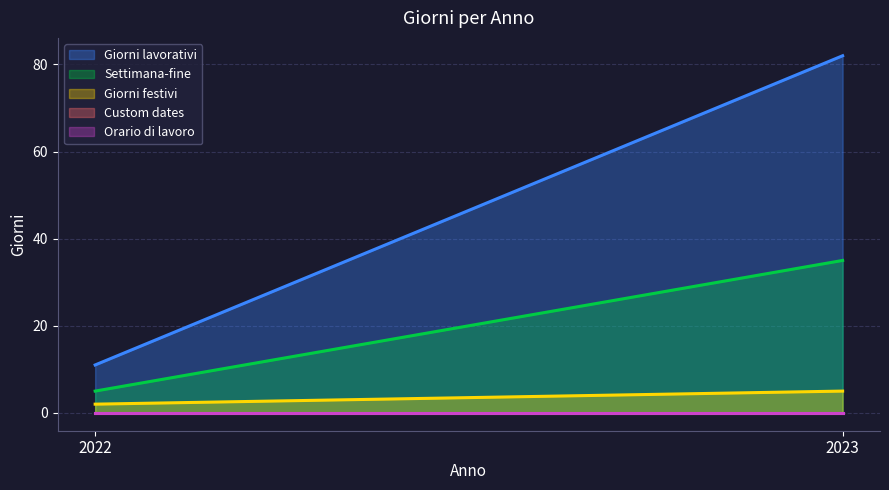

How many values in the Giorni festivi series are below 5?

1